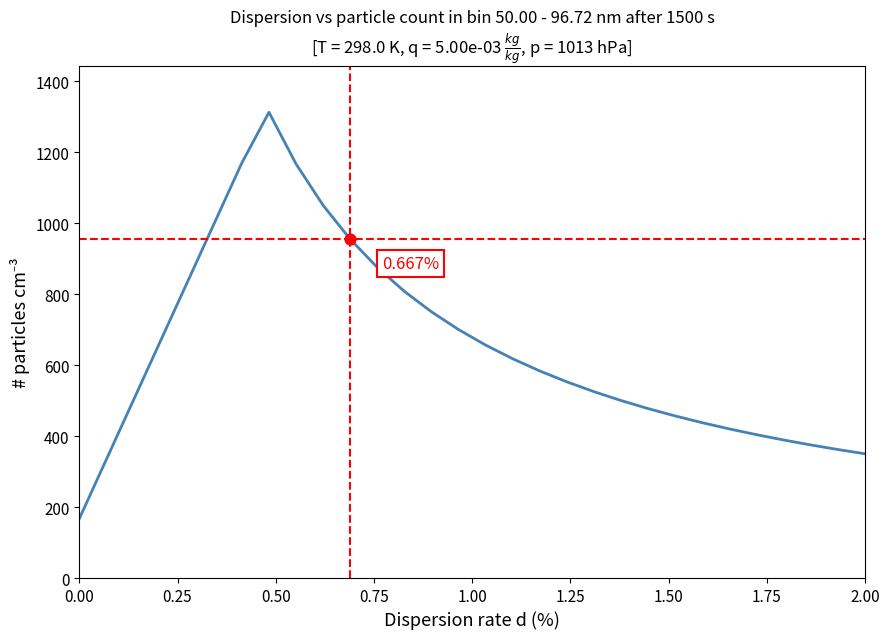

What is the difference between the maximum and minimum values?

1145.4